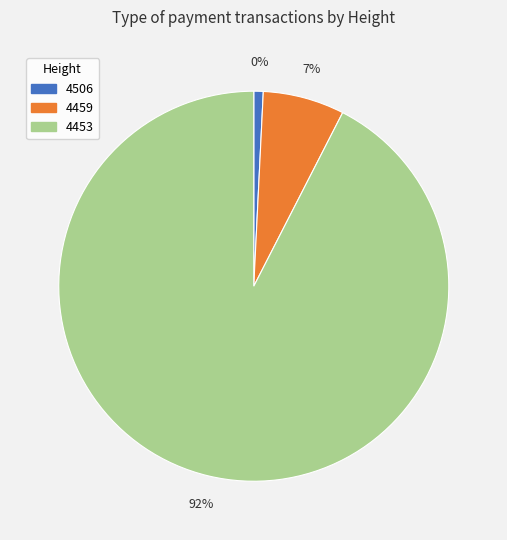

To the nearest percent, what portion does 4506 represent?

1%